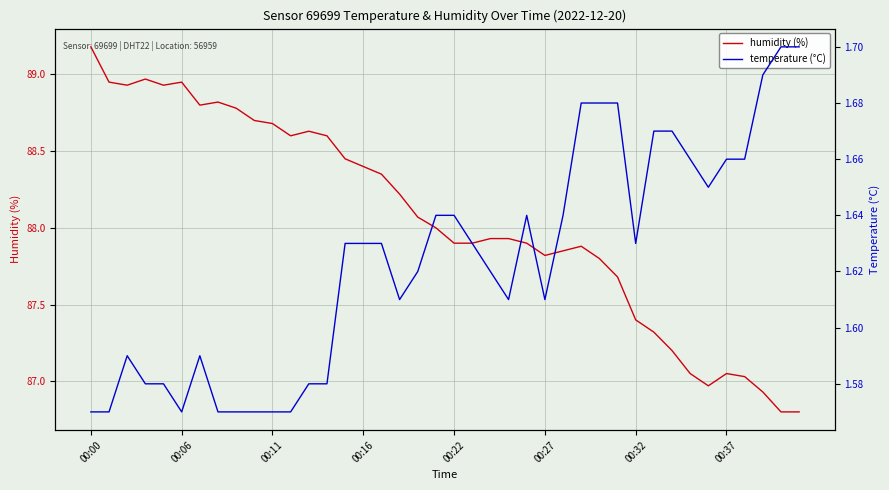

True or false: humidity (%) and temperature (°C) cross at least once.

False